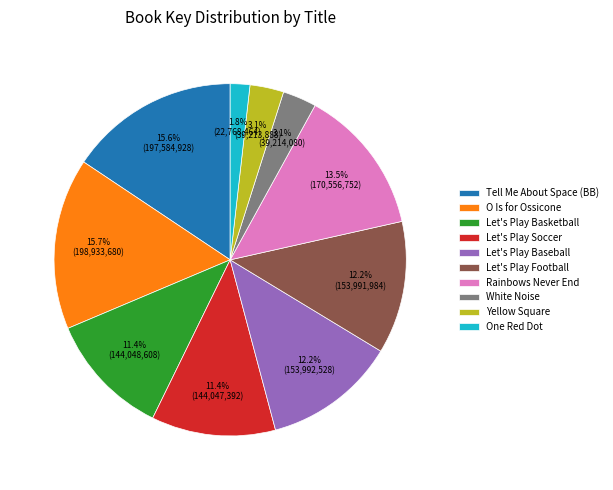

To the nearest percent, what is the difference between the largest and smallest slice percentages?

14%